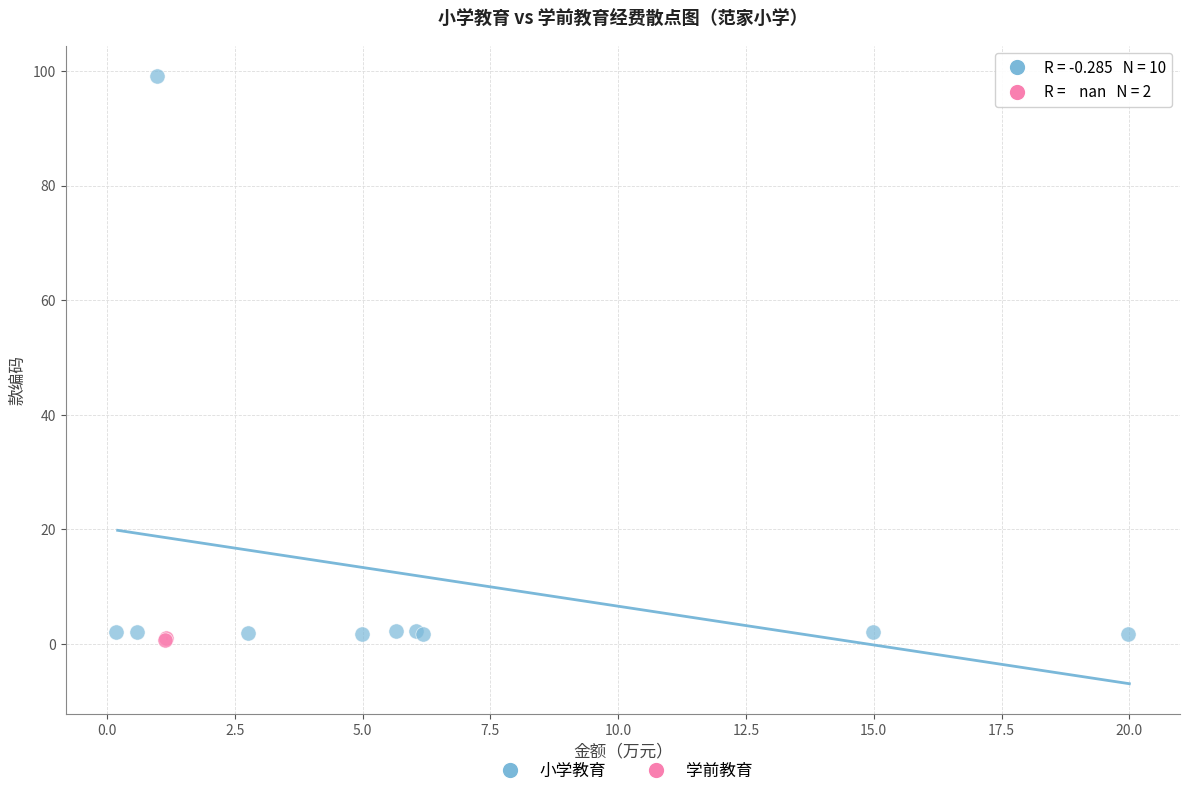

What are all the series names shown in the legend?

小学教育, 学前教育